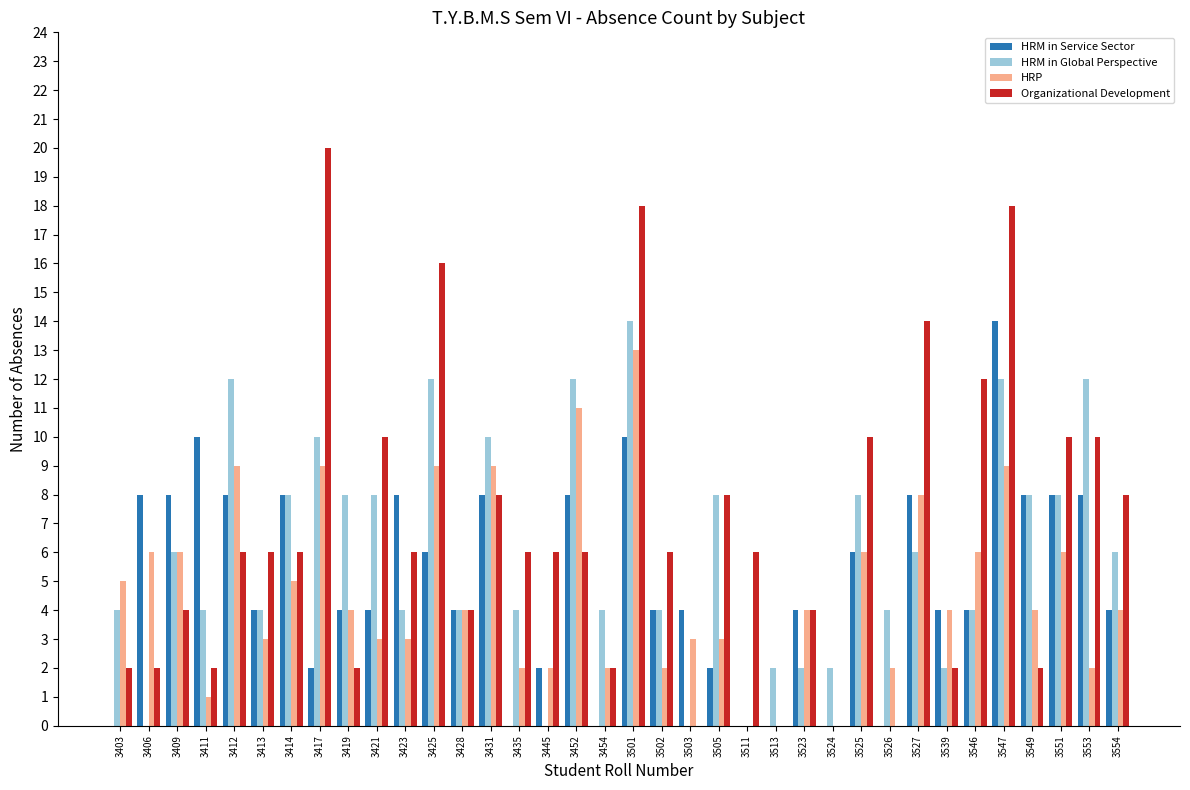

Are the bars horizontal?

No